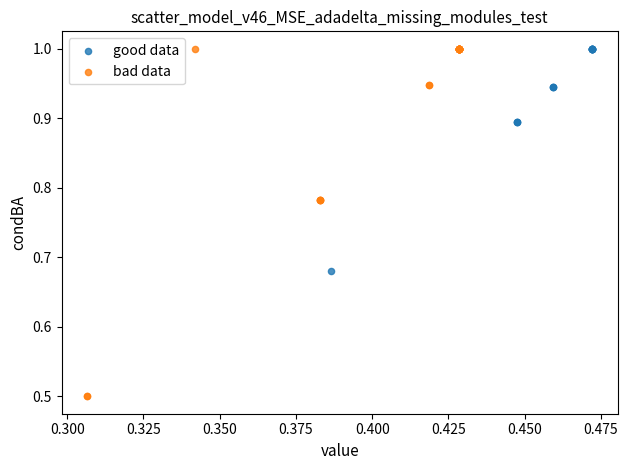

Which series has the widest spread of Y values?

bad data